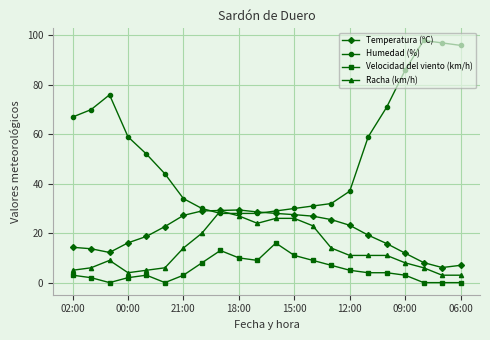

What are all the series names shown in the legend?

Temperatura (ºC), Humedad (%), Velocidad del viento (km/h), Racha (km/h)